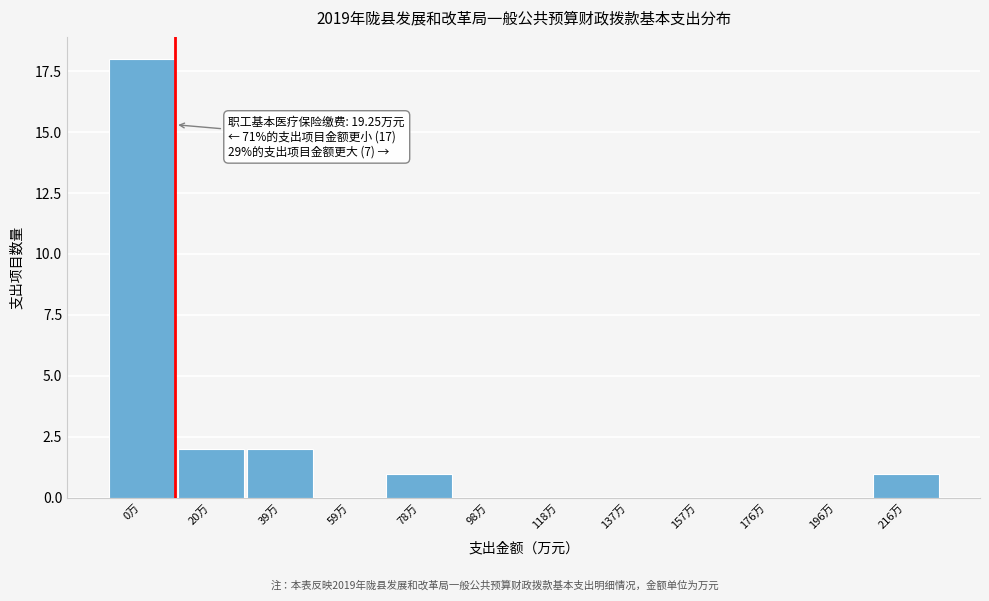

Reading right to left, extract all data points from this chart.

216万=1	196万=0	176万=0	157万=0	137万=0	118万=0	98万=0	78万=1	59万=0	39万=2	20万=2	0万=18